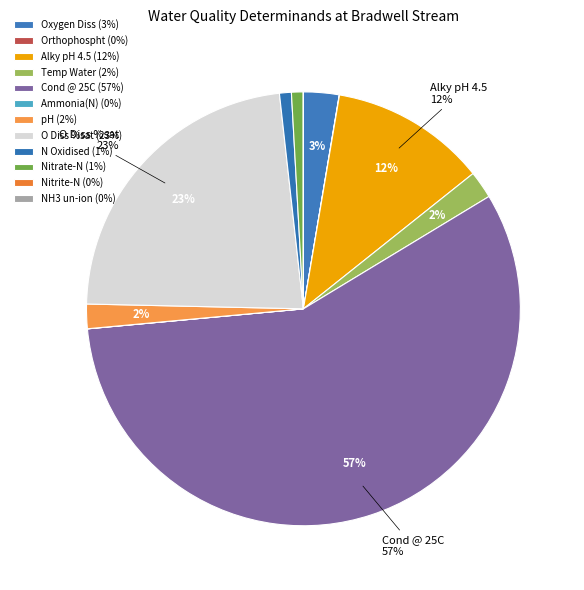

Approximately how many times larger is the value at Cond @ 25C compared to N Oxidised?

64.7